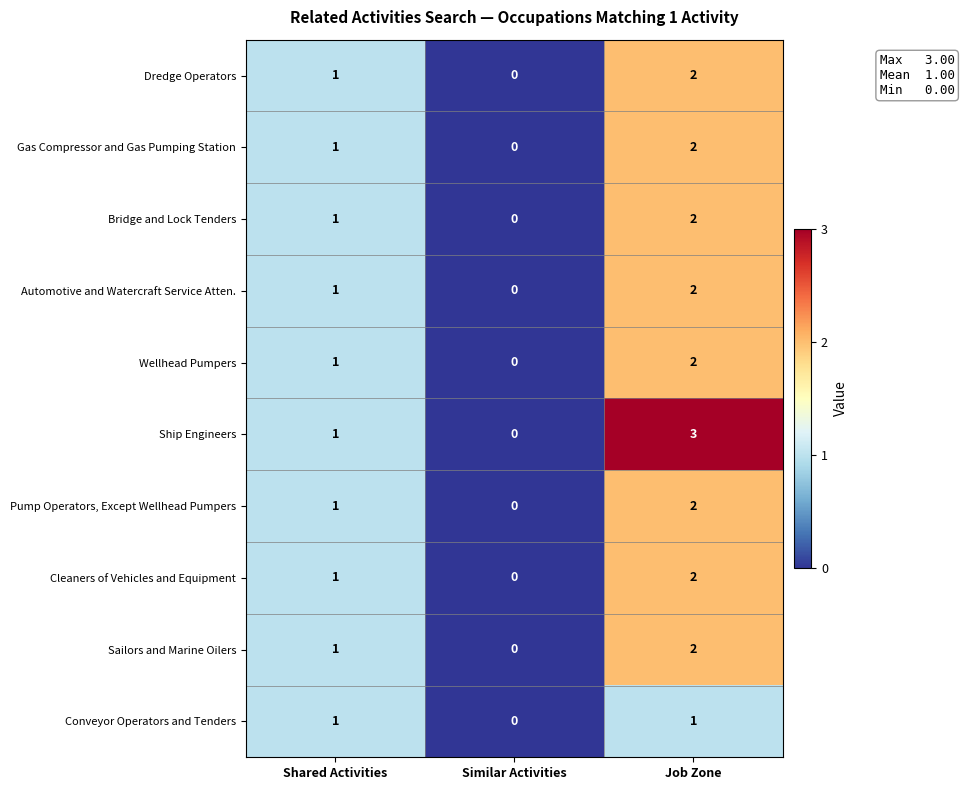

Between Shared Activities and Job Zone, which series saw the biggest shift?

Ship Engineers